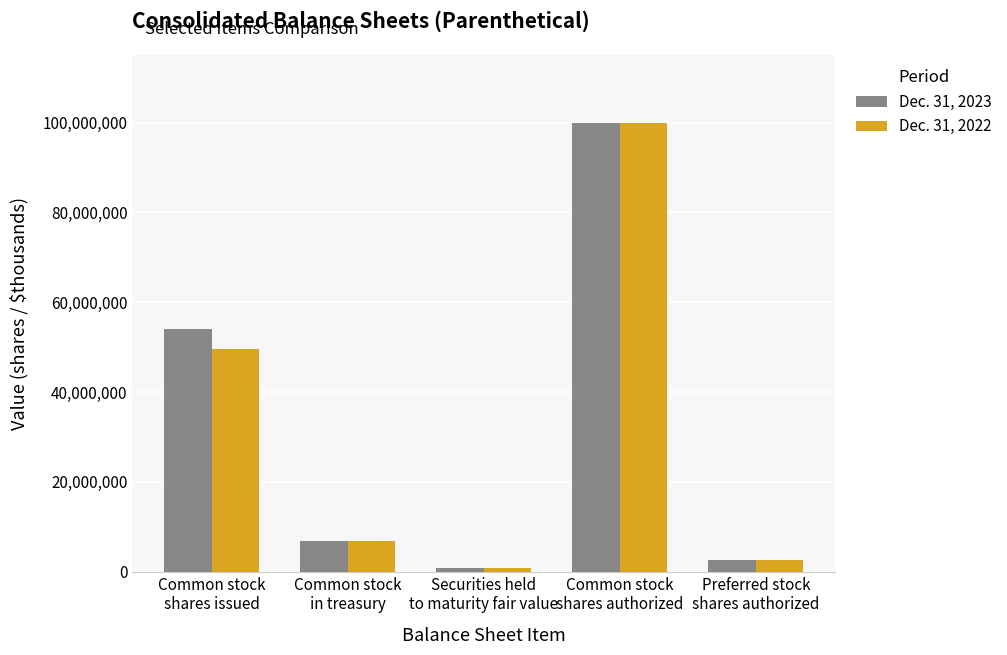

Count the number of categories in the chart.

5